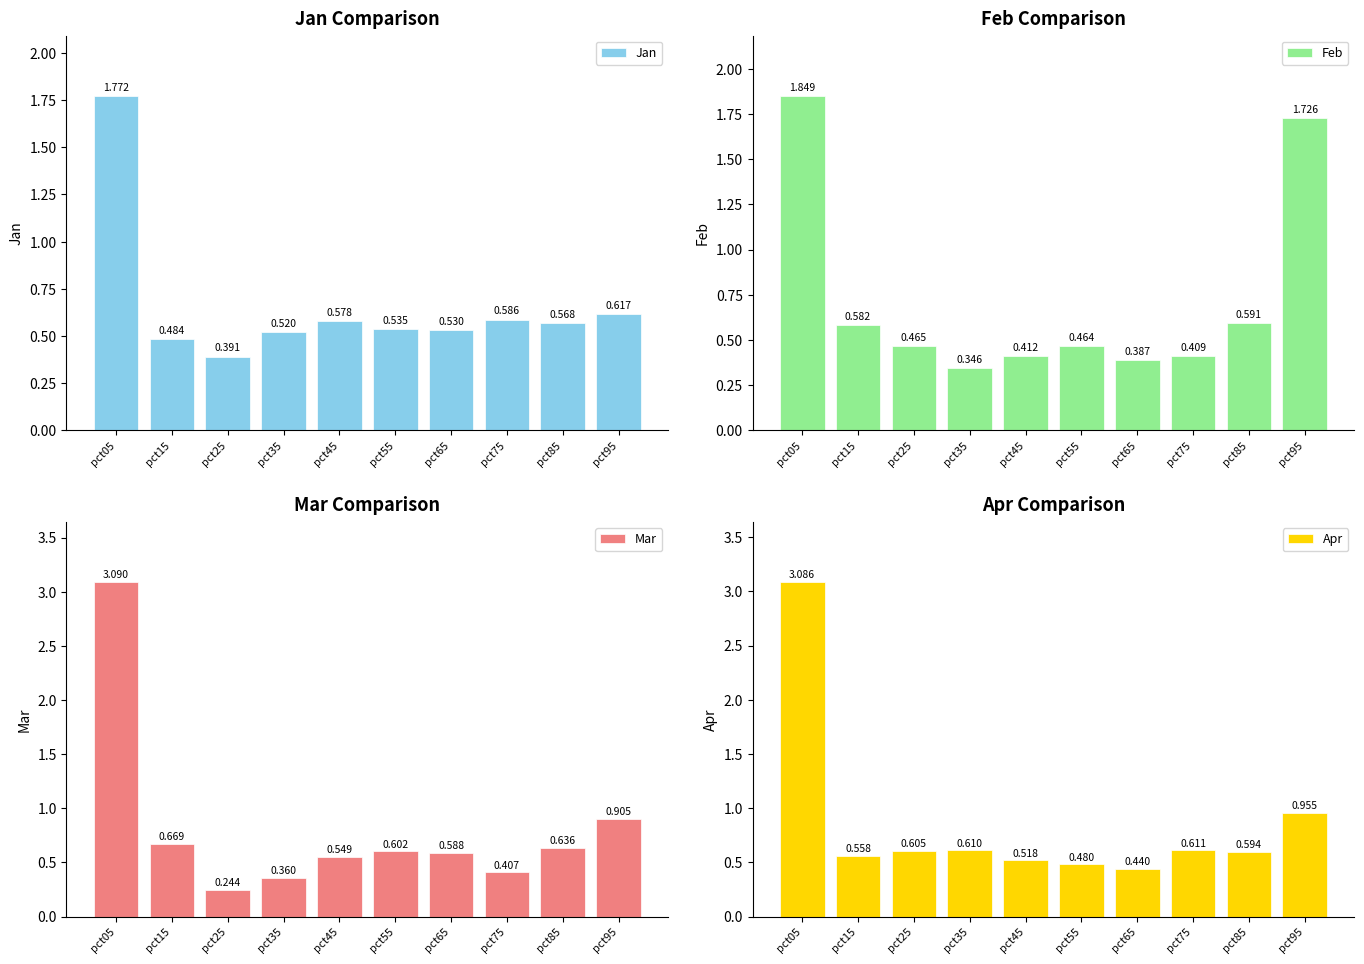

Which label corresponds to the smallest value in the chart?

pct25